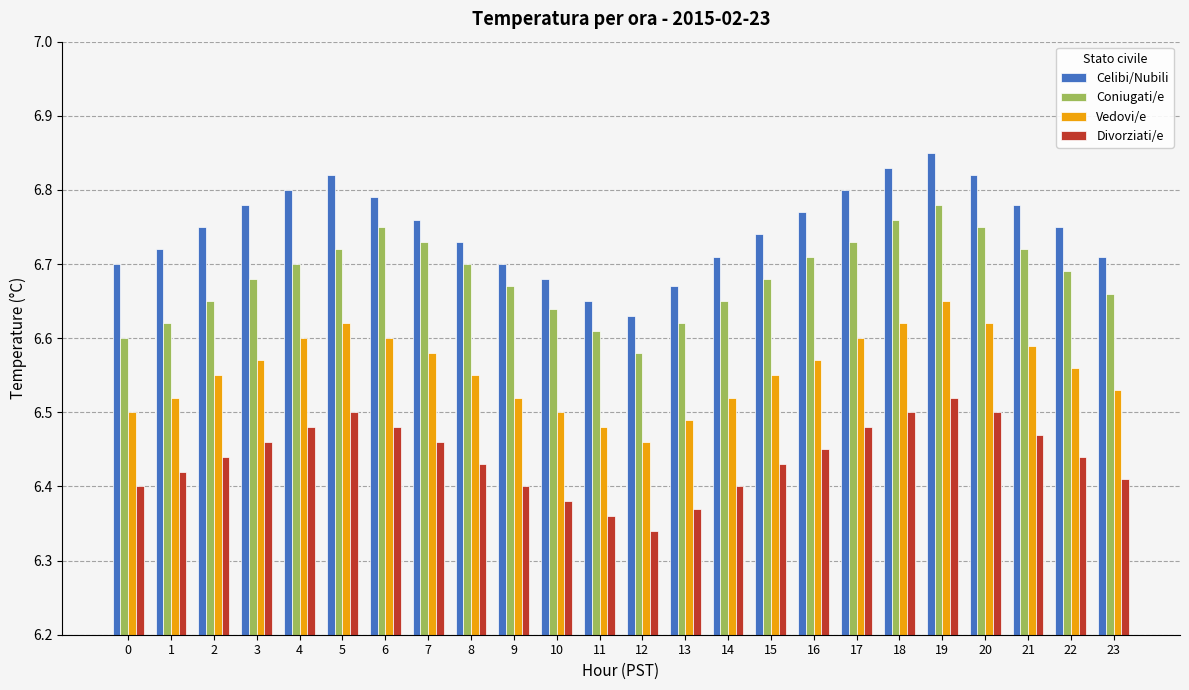

Where is Vedovi/e nearest to the value 6?

12